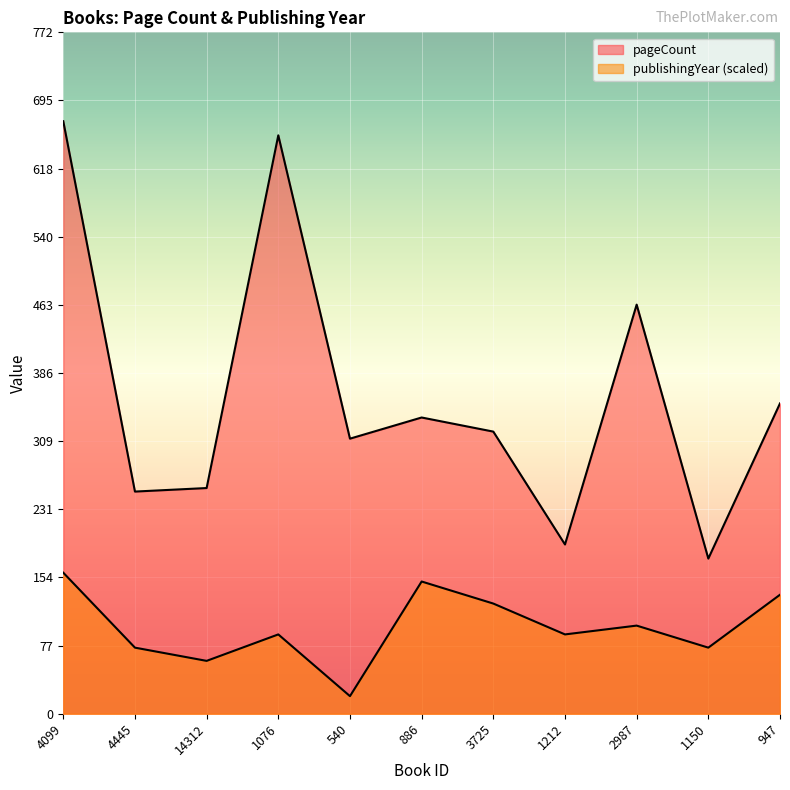

What is the sum of all publishingYear values?

1080